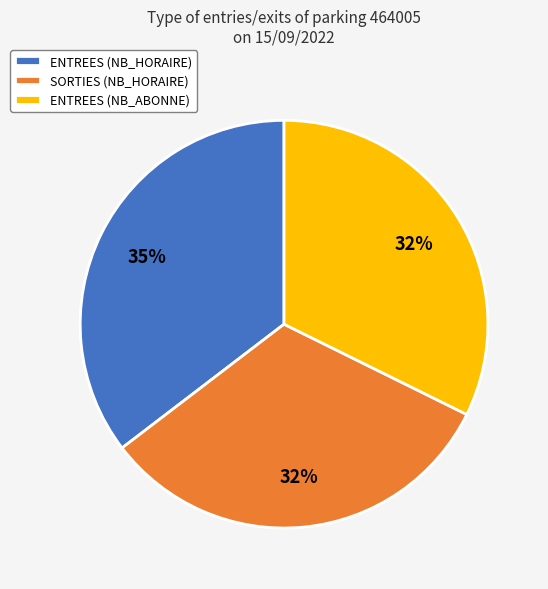

What is the largest slice in the pie chart?

ENTREES (NB_HORAIRE)